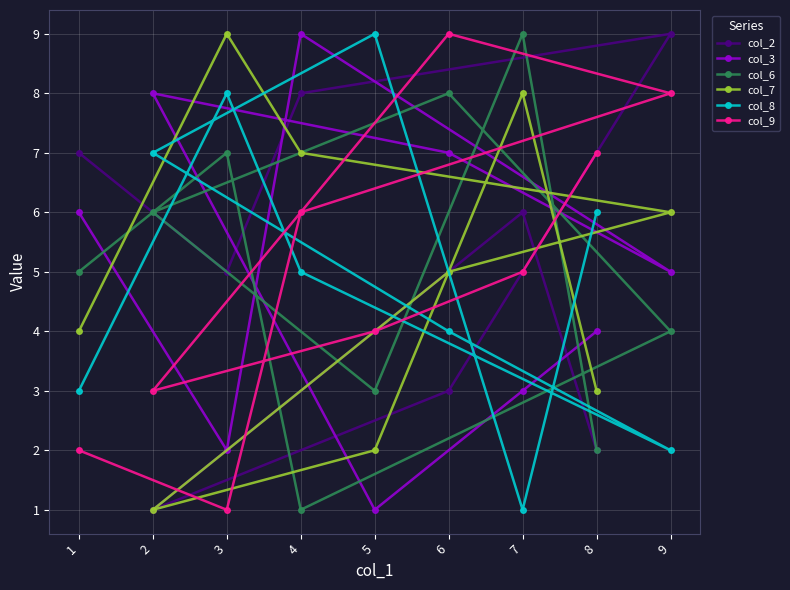

Which series has the largest range (max minus min)?

col_2